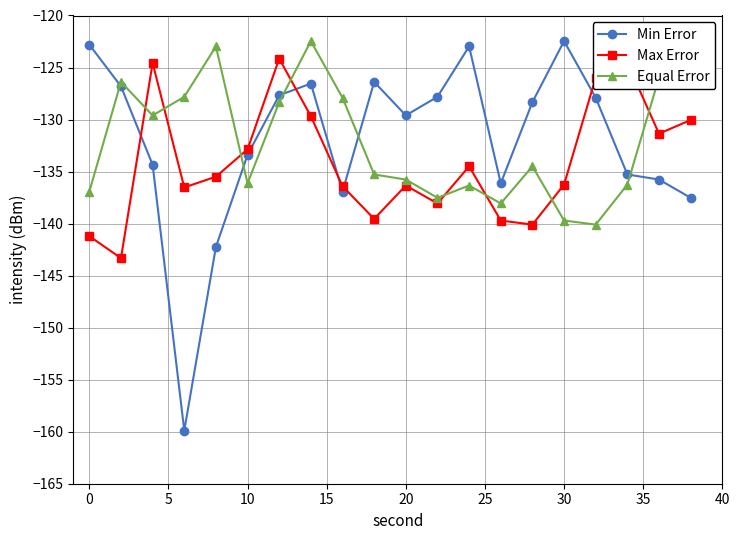

What is the highest value of the Equal Error series?

-122.5